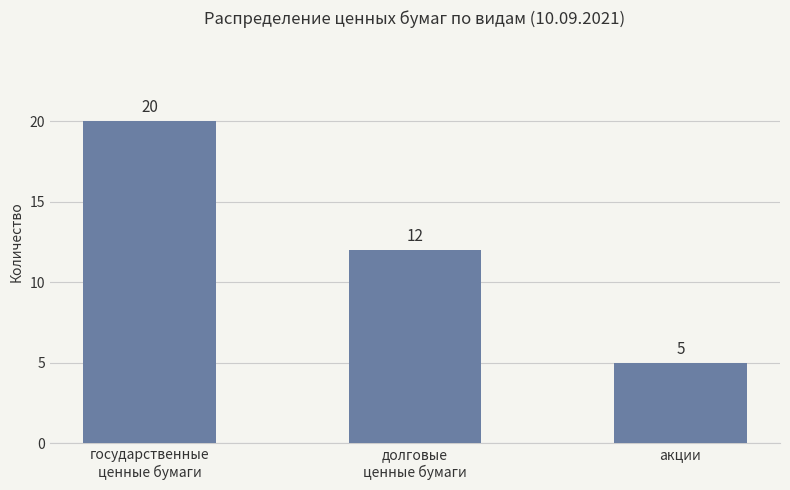

Reading right to left, extract all data points from this chart.

акции=5	долговые
ценные бумаги=12	государственные
ценные бумаги=20